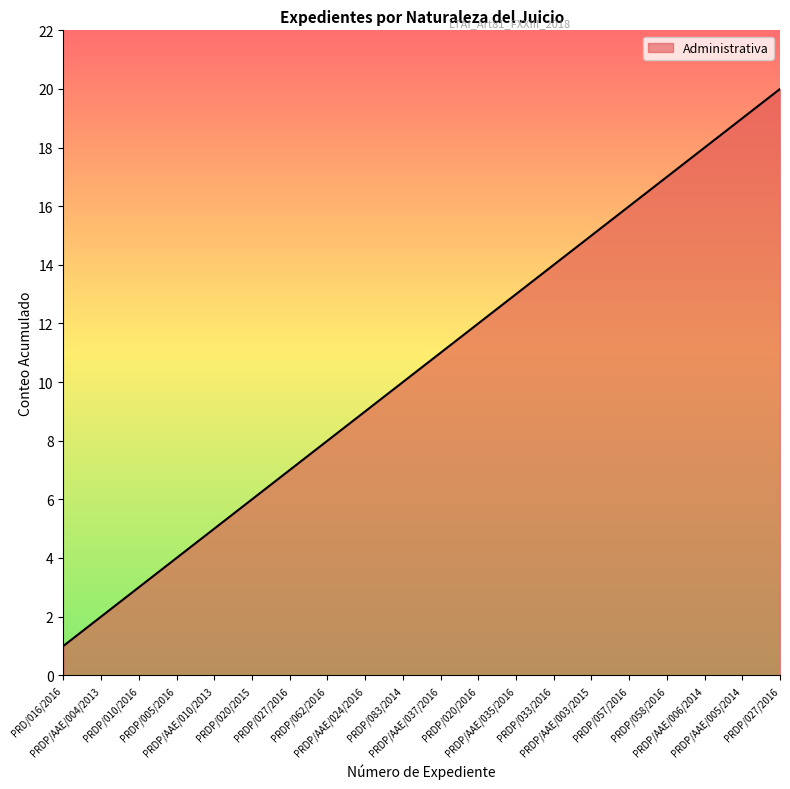

How many lines are shown in the chart?

1